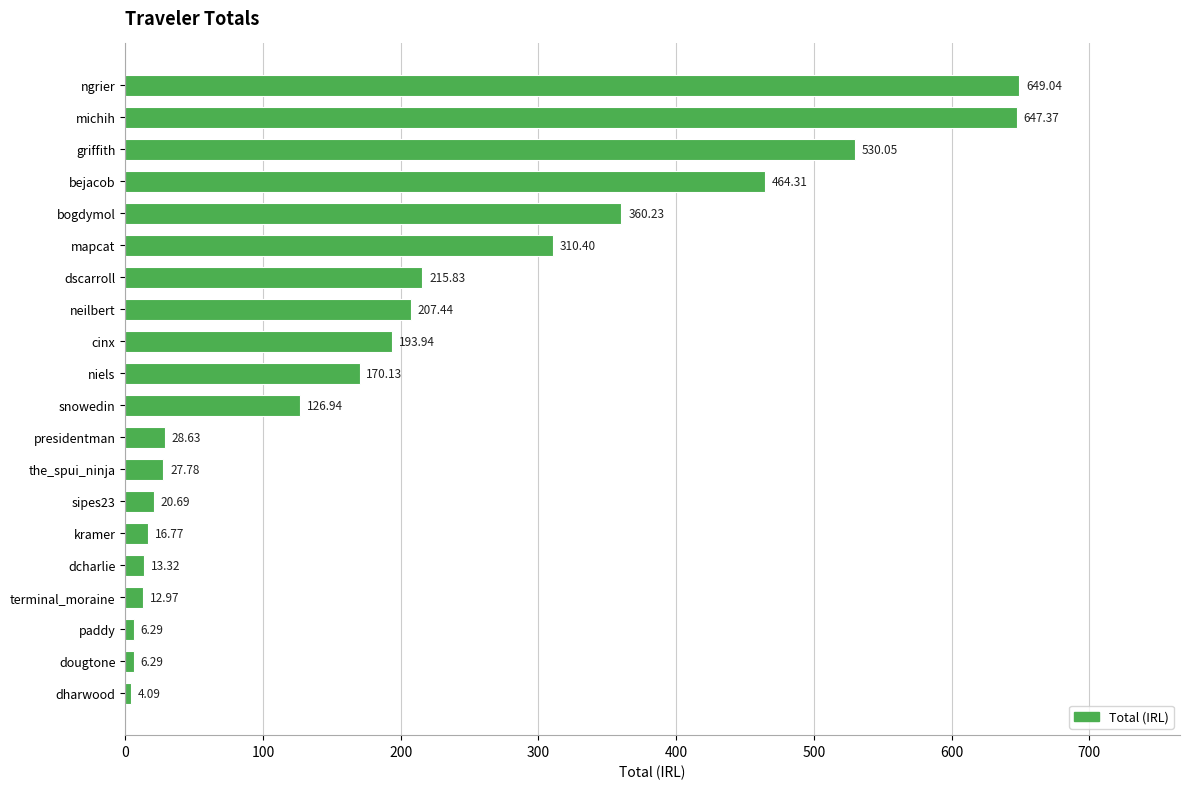

What is the change in value from the_spui_ninja to griffith?

+502.3